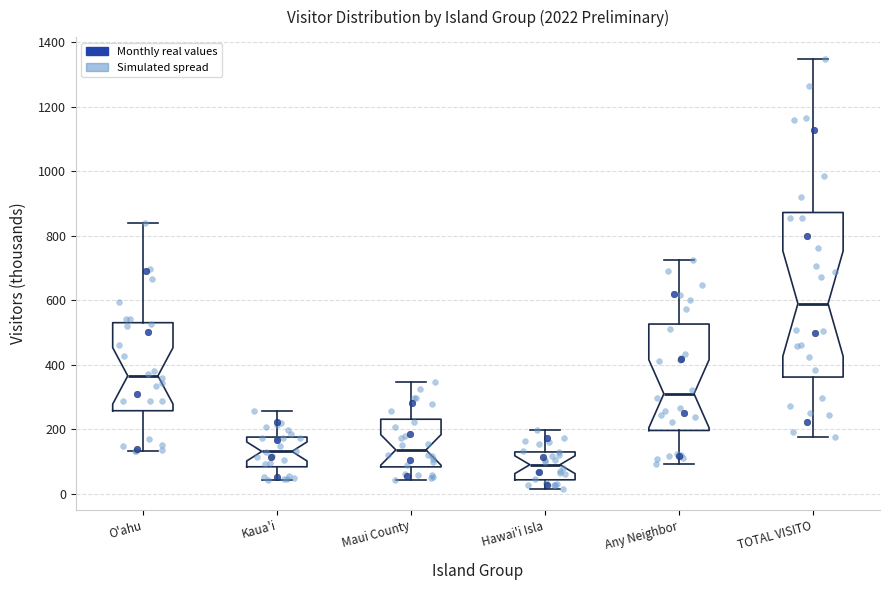

Reading left to right, read every box against the y-axis: the position of its median line, the range the box covers, and the ends of its whiskers. The values are not printed on the chart, so give them approximately, as read against the axis.

O'ahu: median 360, box 260 to 540, whiskers 140 to 840
Kaua'i: median 140, box 80 to 180, whiskers 40 to 260
Maui County: median 140, box 80 to 240, whiskers 40 to 340
Hawai'i Isla: median 100, box 40 to 140, whiskers 20 to 200
Any Neighbor: median 320, box 200 to 520, whiskers 100 to 720
TOTAL VISITO: median 580, box 360 to 880, whiskers 180 to 1340